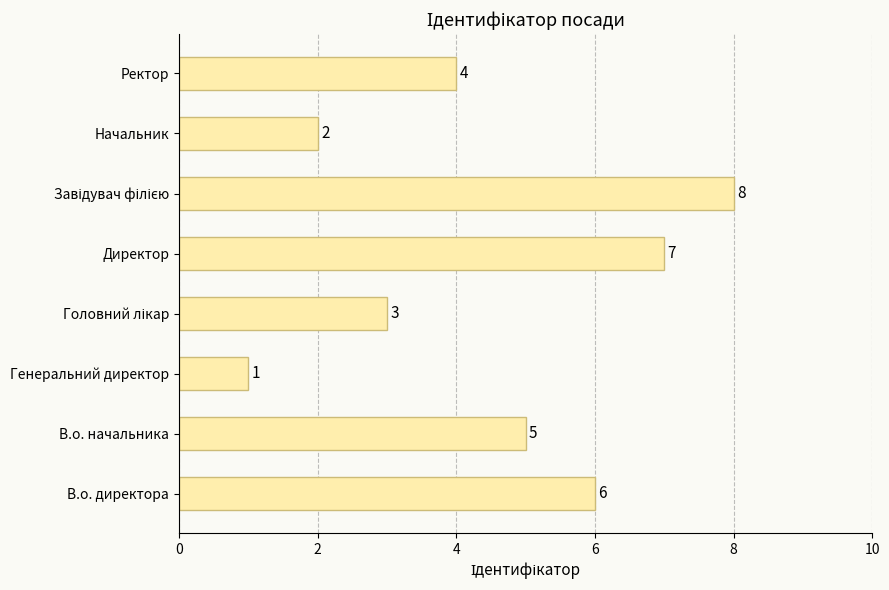

What is the ratio of the value at В.о. начальника to the value at Начальник?

2.5